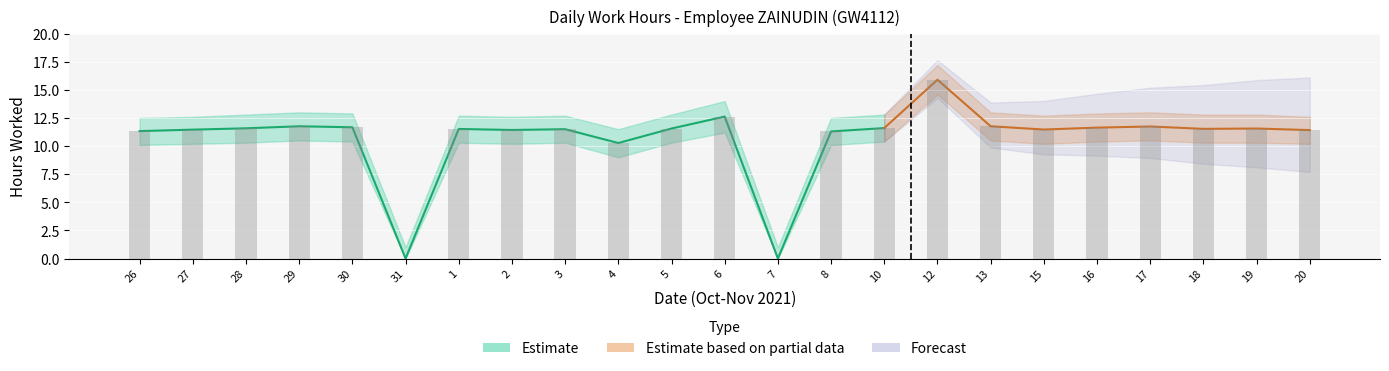

Rank the categories by Lower Bound value from lowest to highest.

31, 7, 4, 26, 8, 27, 2, 15, 20, 28, 1, 3, 5, 18, 19, 30, 10, 16, 29, 13, 17, 6, 12